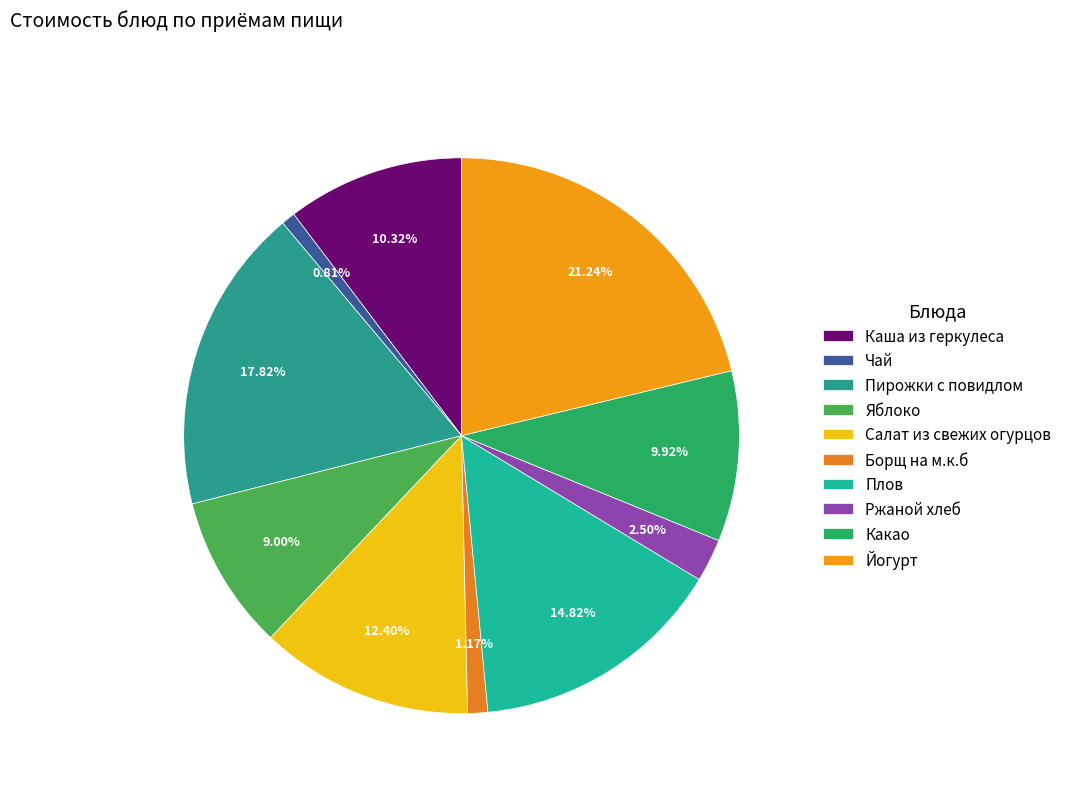

Between Каша из геркулеса and Борщ на м.к.б, which is larger?

Каша из геркулеса